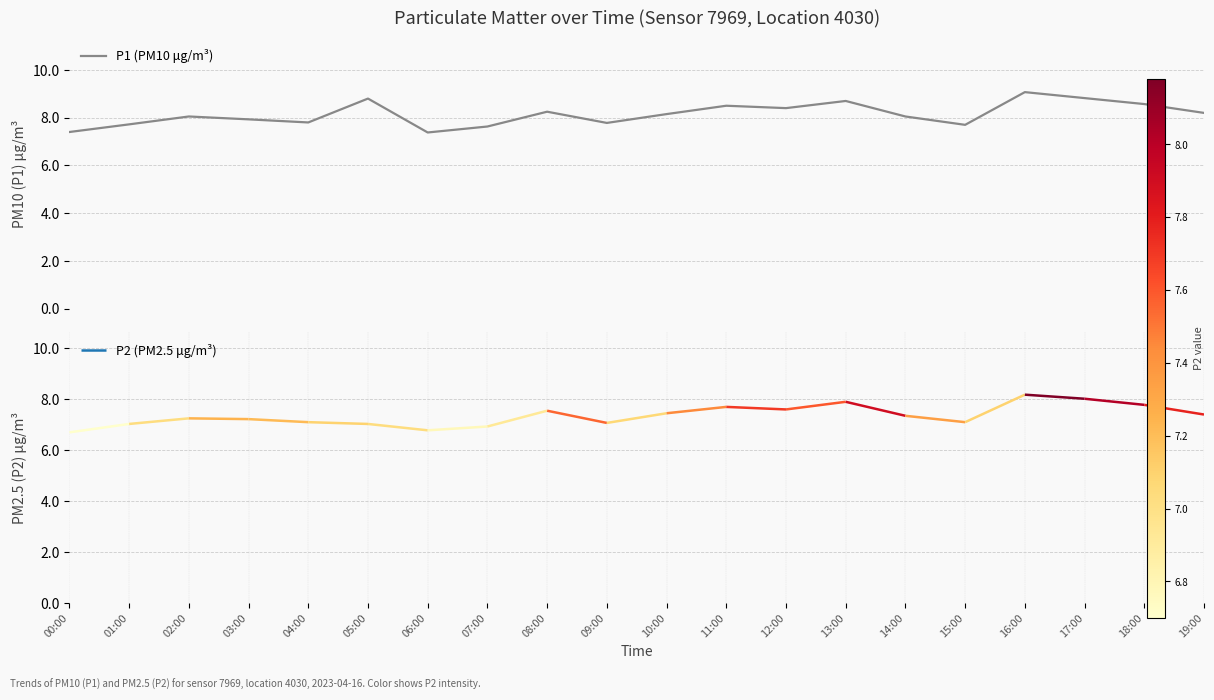

What is the difference between the maximum and minimum values?

1.7